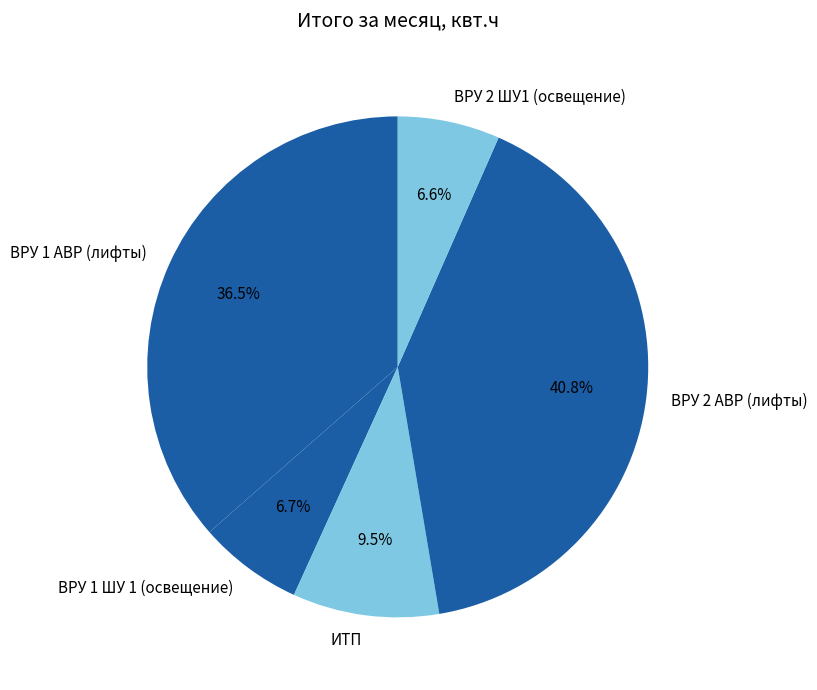

Between ИТП and ВРУ 2 ШУ1 (освещение), which is larger?

ИТП